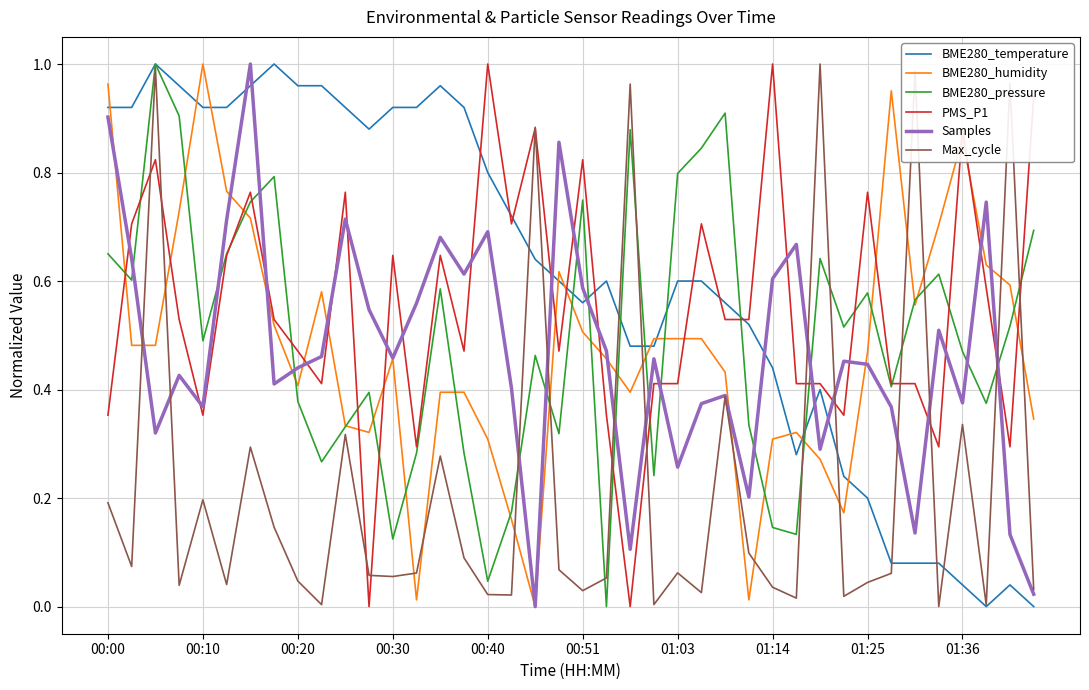

Which series has the largest total across all categories?

BME280_temperature